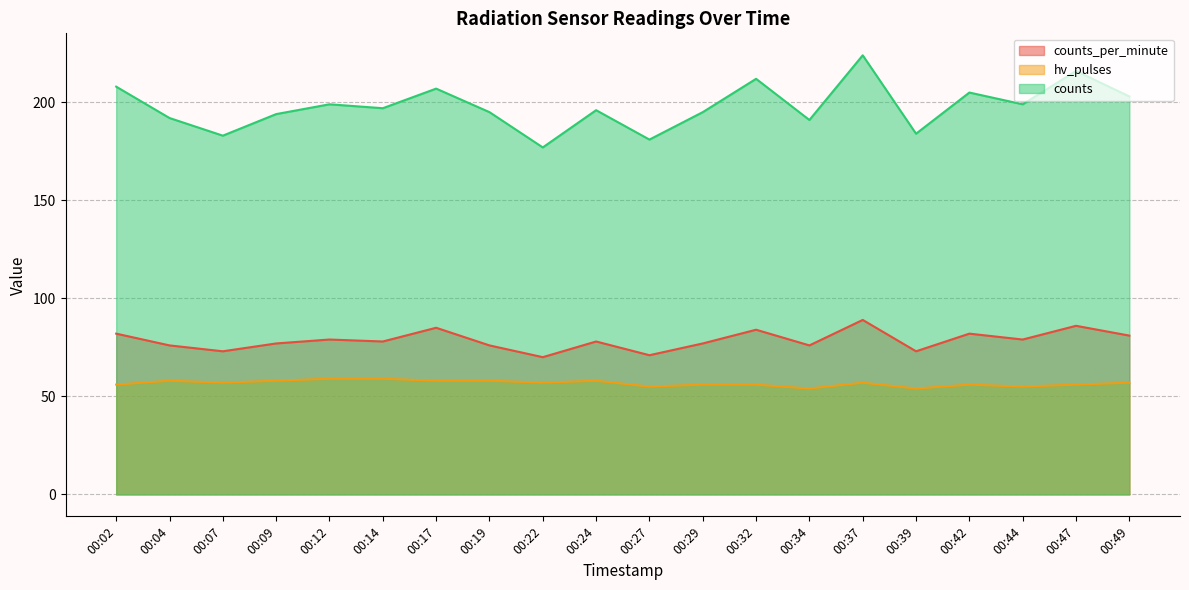

Which series changed the most between 00:19 and 00:22?

counts